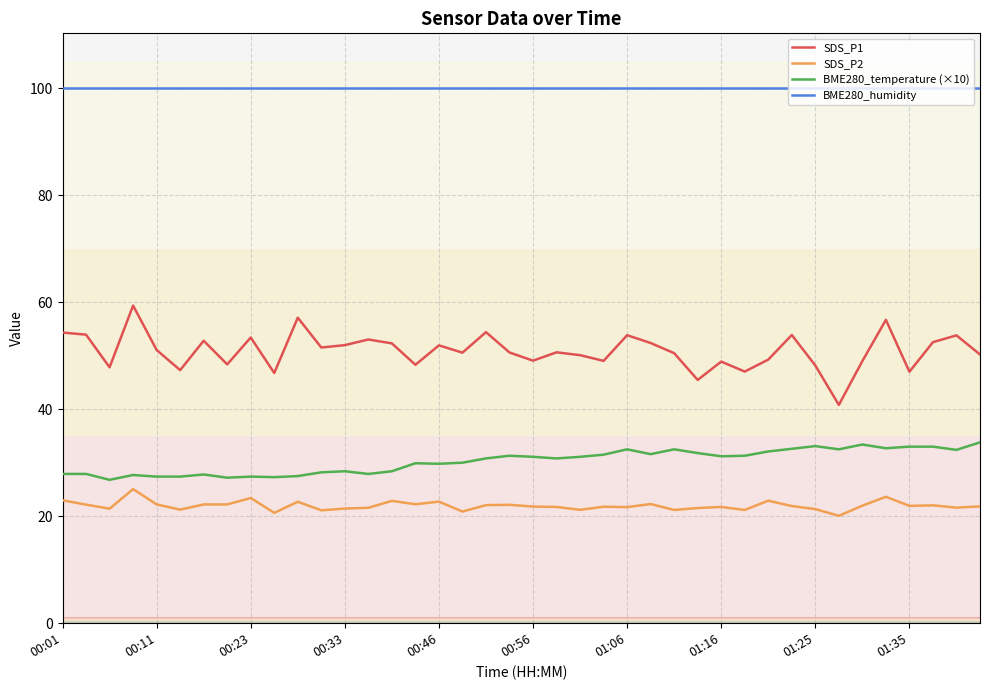

Does the chart display data point markers on the line(s)?

No